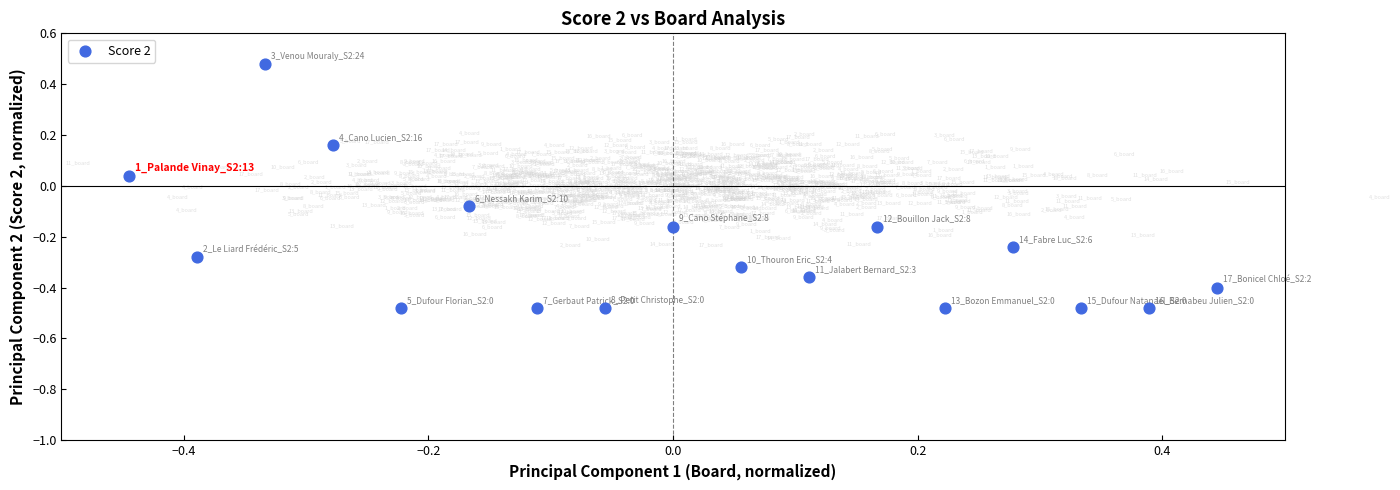

What is the range of Y values (max minus min)?

1.0